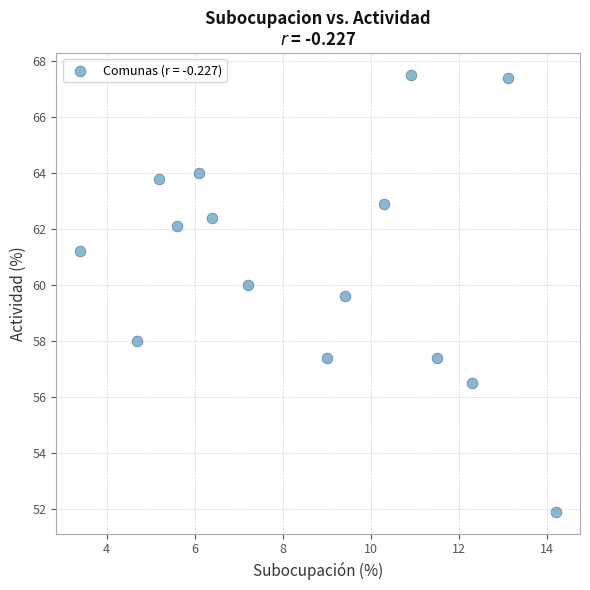

What Y value in the scatter plot is closest to 59?

59.6